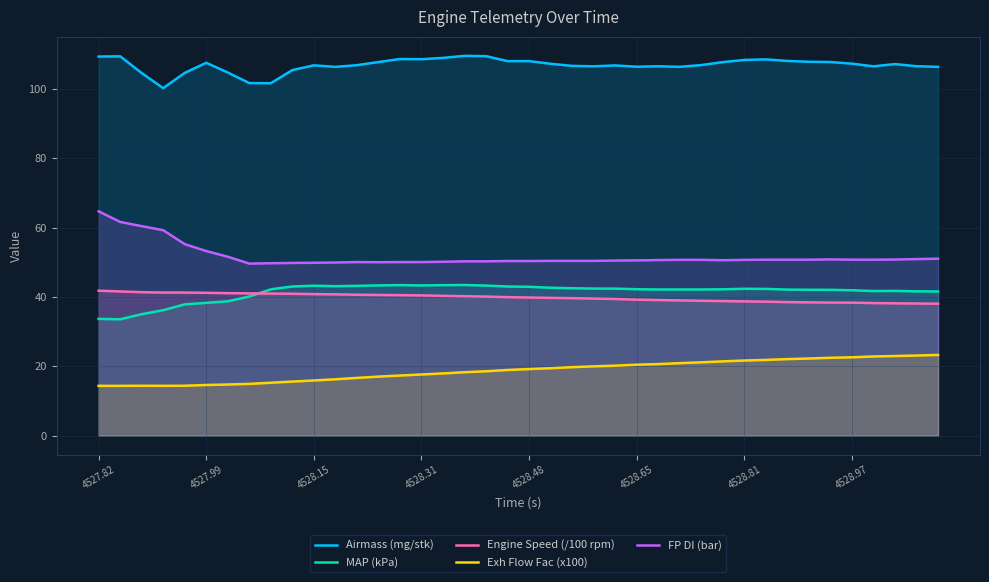

How many data points in FP DI (bar) are above 50?

35